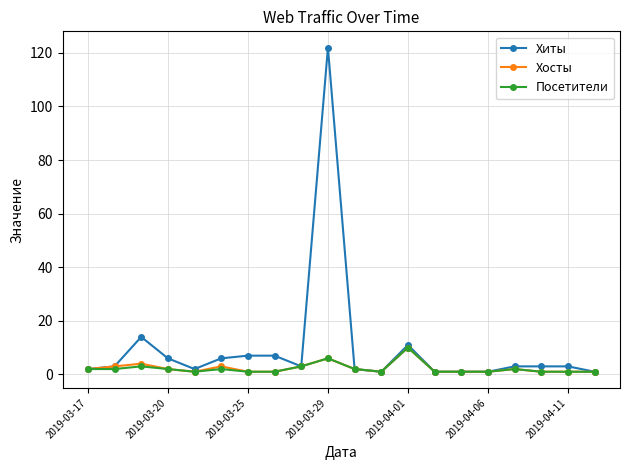

What is the maximum value shown in the chart?

122